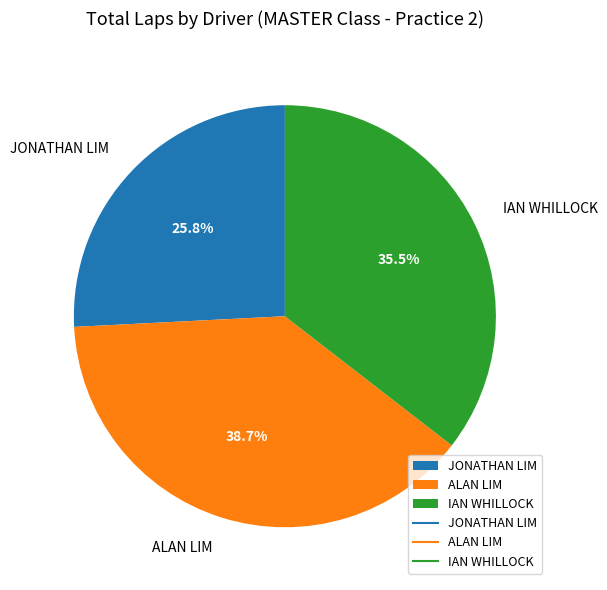

Does JONATHAN LIM represent more than half of the total?

No